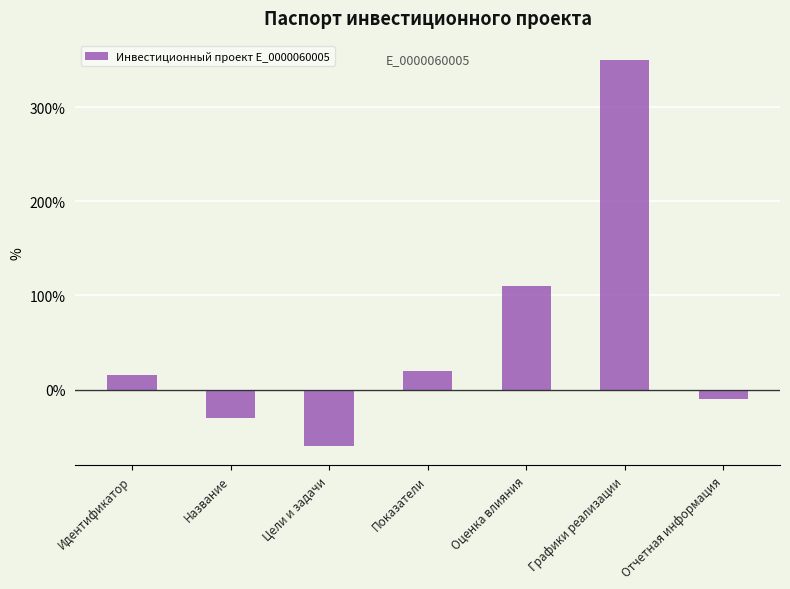

Reading right to left, transcribe all the data shown in this chart.

-10	350	110	20	-60	-30	15